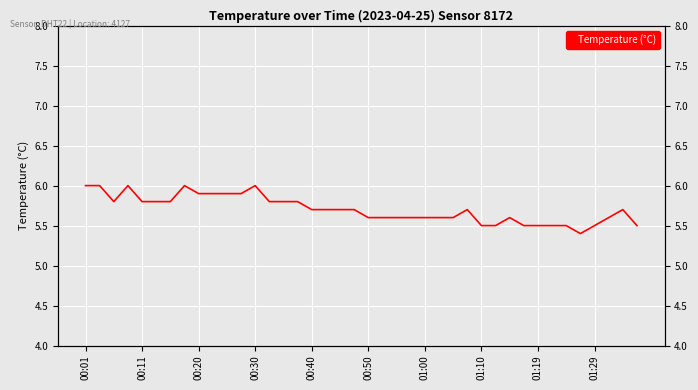

Count the values in the range 5 to 6.

40